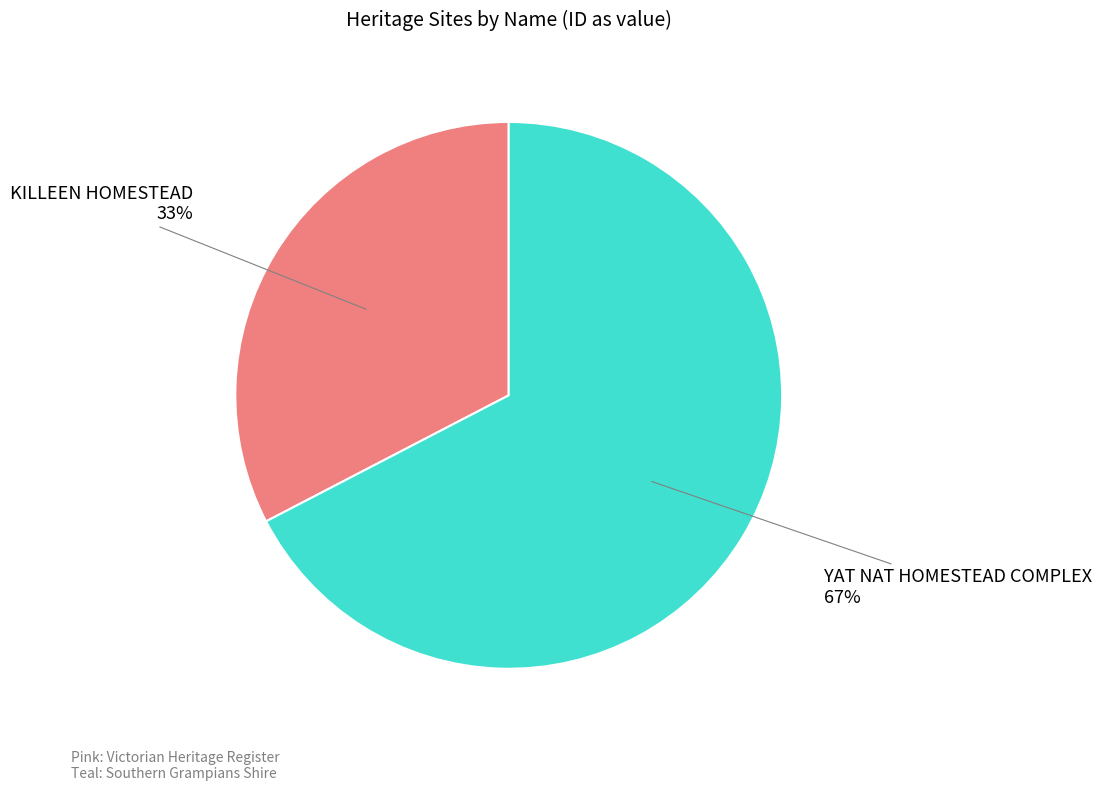

Is there a majority slice in this chart?

Yes